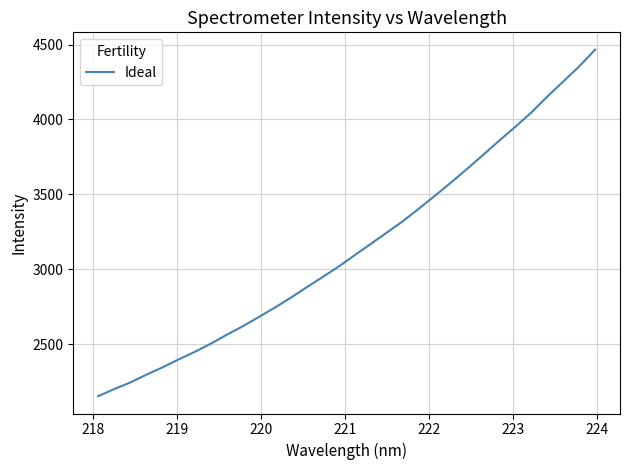

What is the maximum value shown in the chart?

4465.6